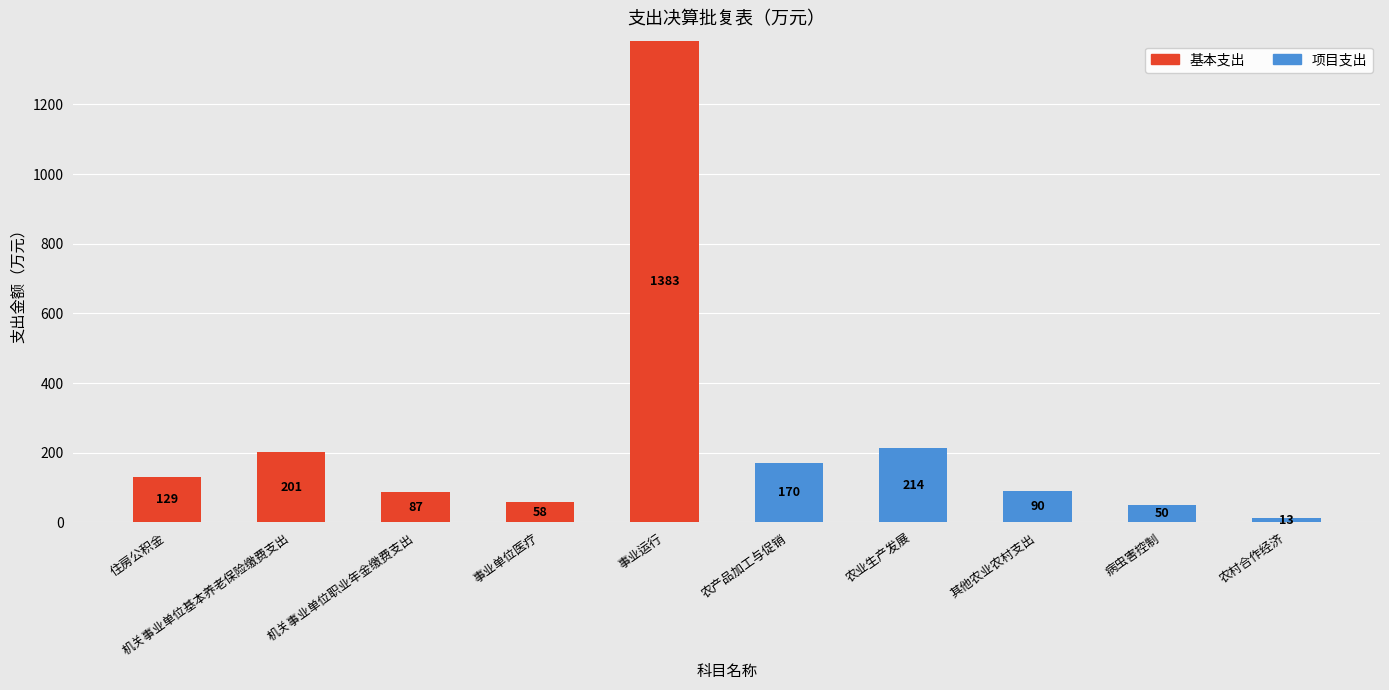

At which label does 基本支出 reach its peak?

事业运行